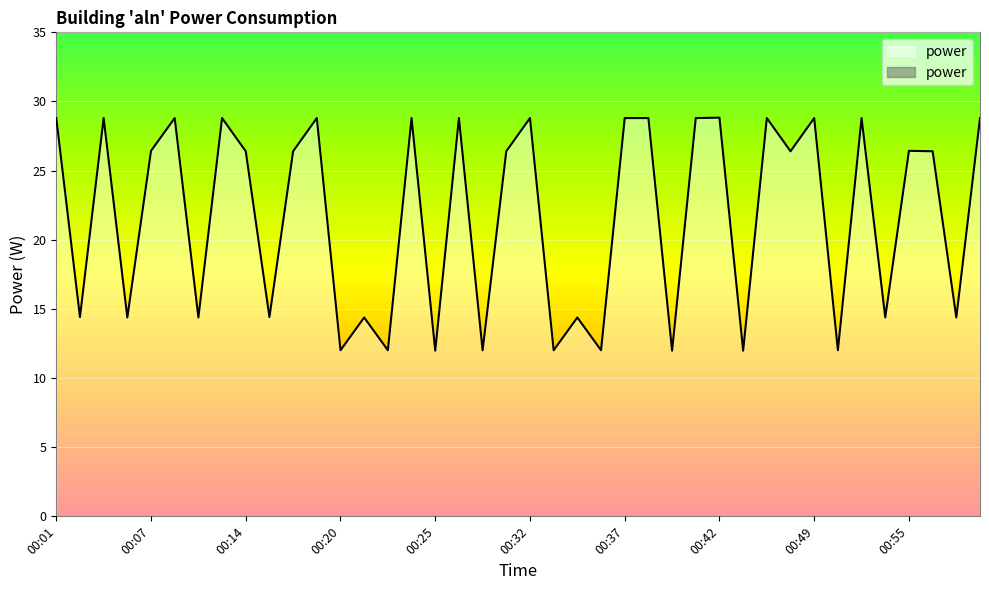

Rank the categories by value from highest to lowest.

00:42, 00:01, 00:04, 00:09, 00:12, 00:19, 00:24, 00:27, 00:32, 00:37, 00:38, 00:40, 00:45, 00:49, 00:52, 01:00, 00:07, 00:55, 00:14, 00:17, 00:30, 00:47, 00:57, 00:02, 00:15, 00:05, 00:10, 00:21, 00:34, 00:53, 00:58, 00:20, 00:22, 00:28, 00:33, 00:35, 00:50, 00:25, 00:39, 00:43